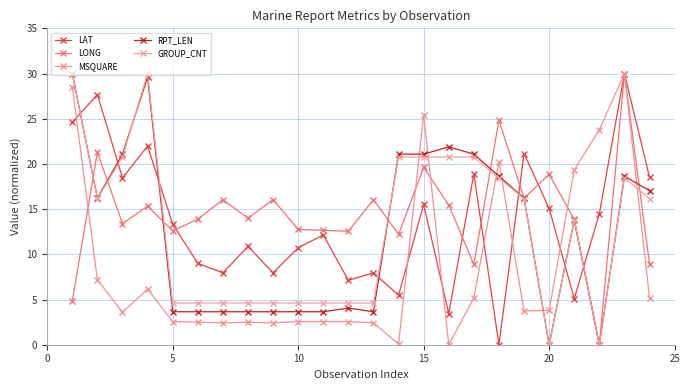

In MSQUARE, how many points are higher than both neighbors (excluding endpoints)?

5